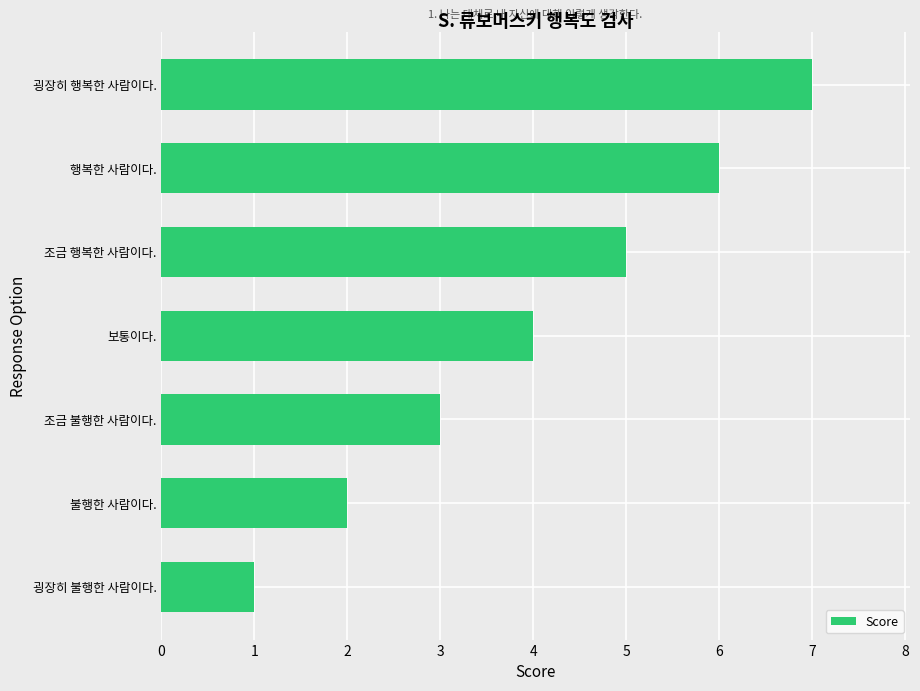

Is it true that the value at 굉장히 불행한 사람이다. is 1?

True